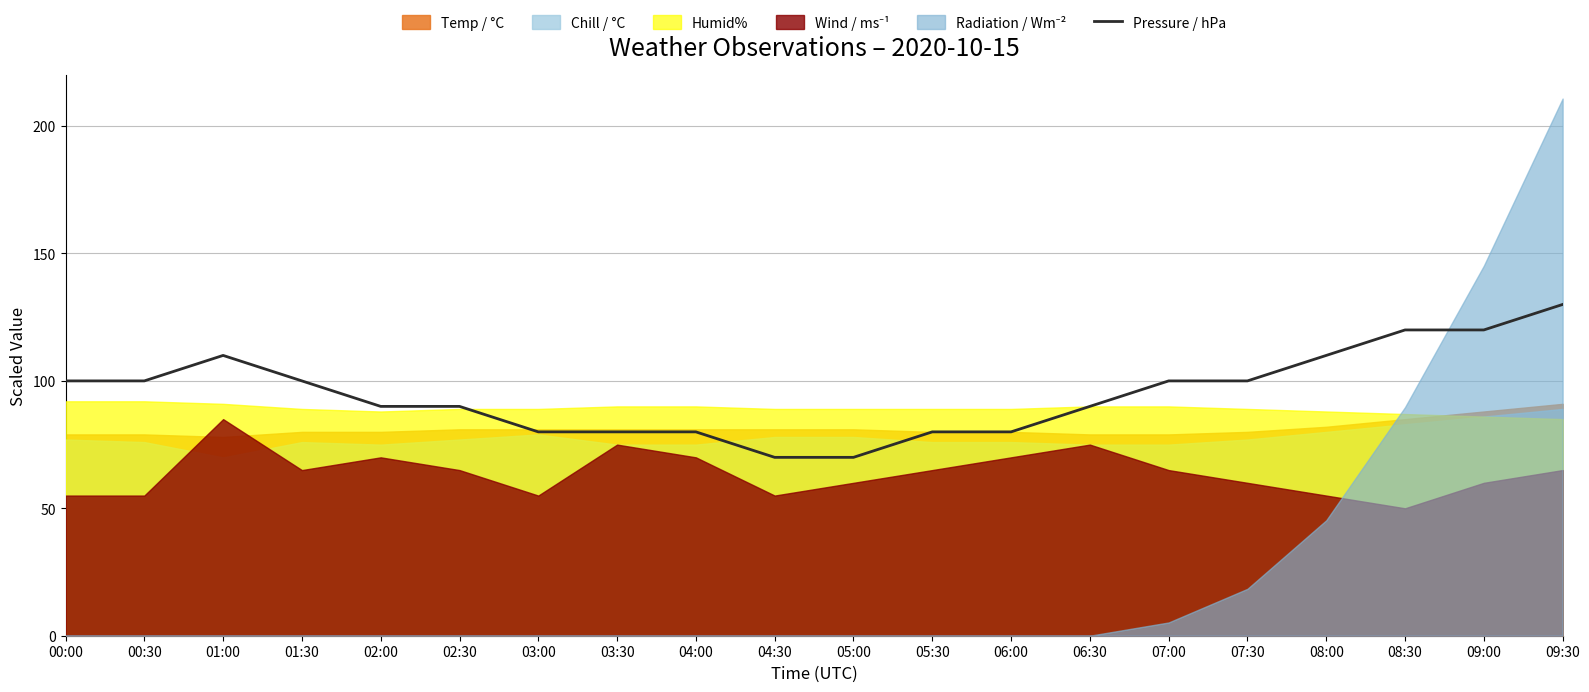

Which label corresponds to the smallest value in the chart?

04:30